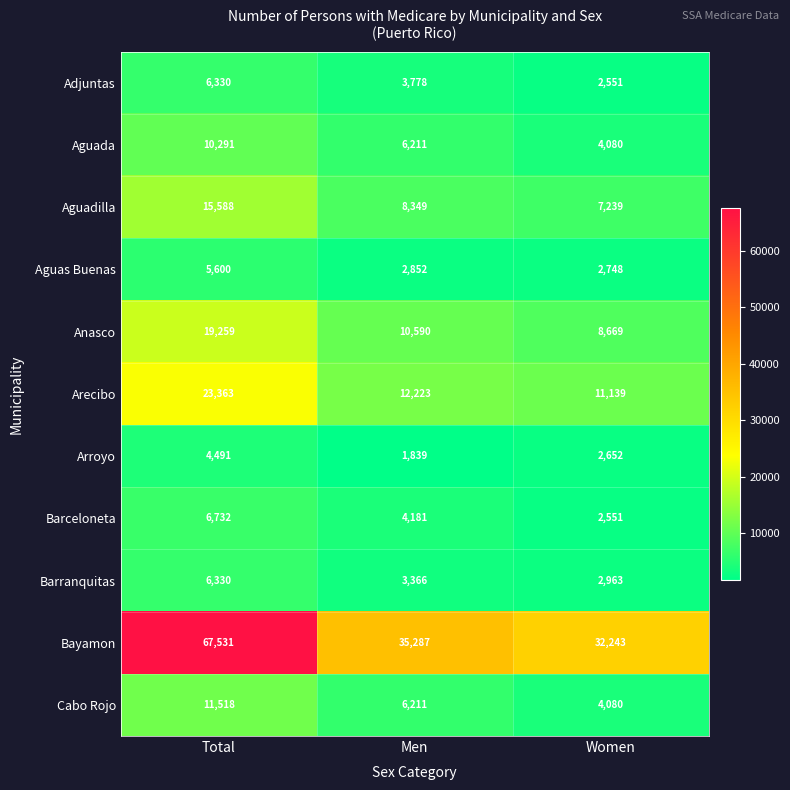

What is the sum of all Cabo Rojo values?

21809